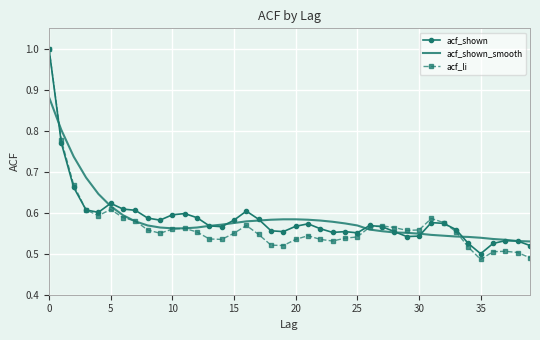

What is the highest value of the acf_li series?

1.0